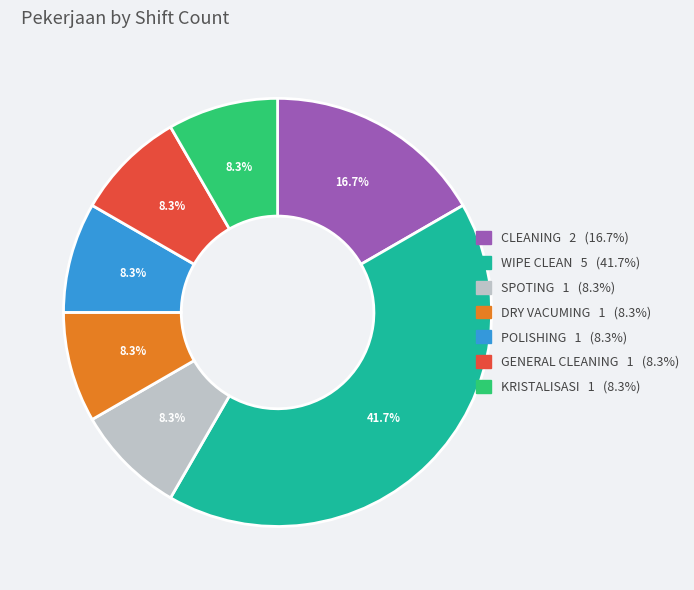

Which slice is the largest?

WIPE CLEAN